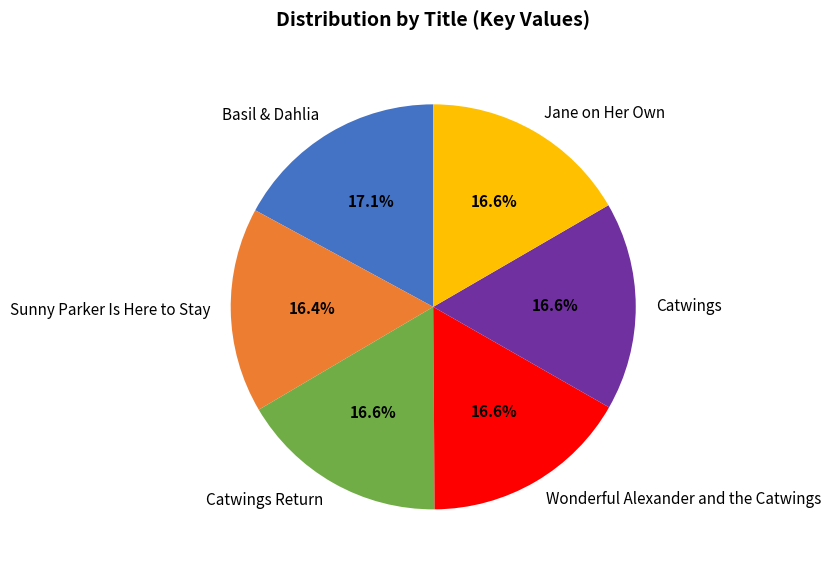

Does any single category account for the majority?

No